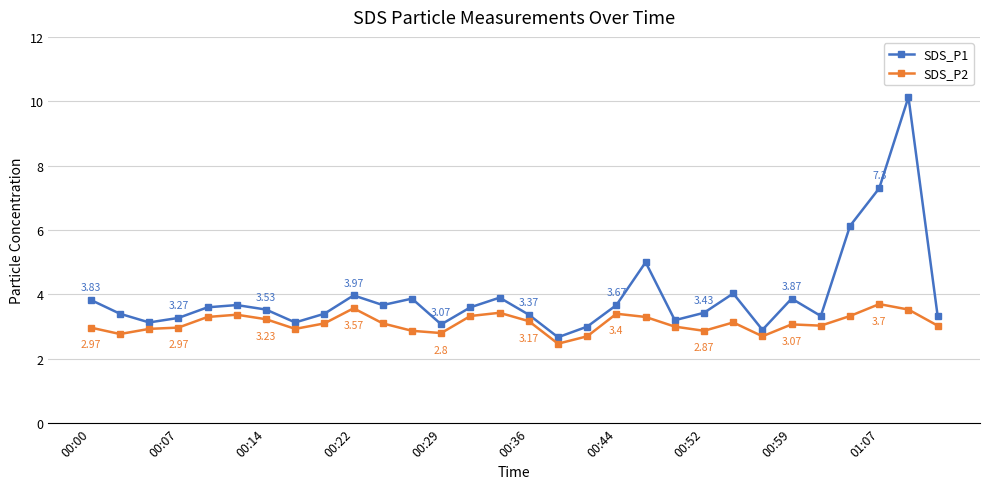

Which series has the largest total across all categories?

SDS_P1